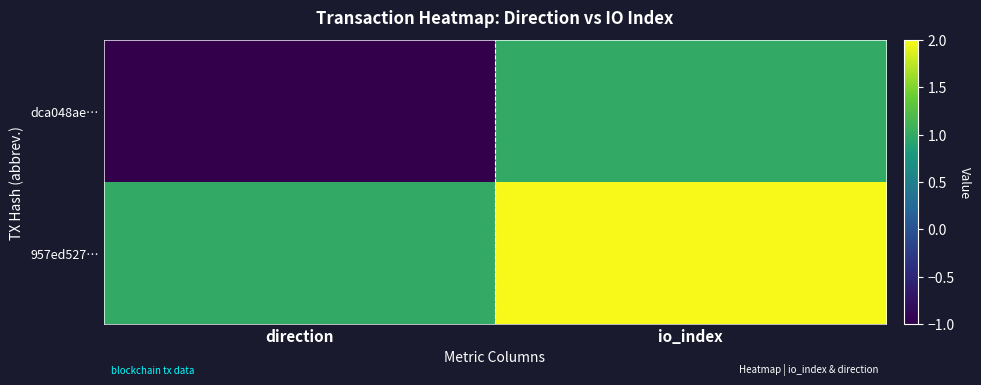

Which series changed the most between direction and io_index?

dca048ae…